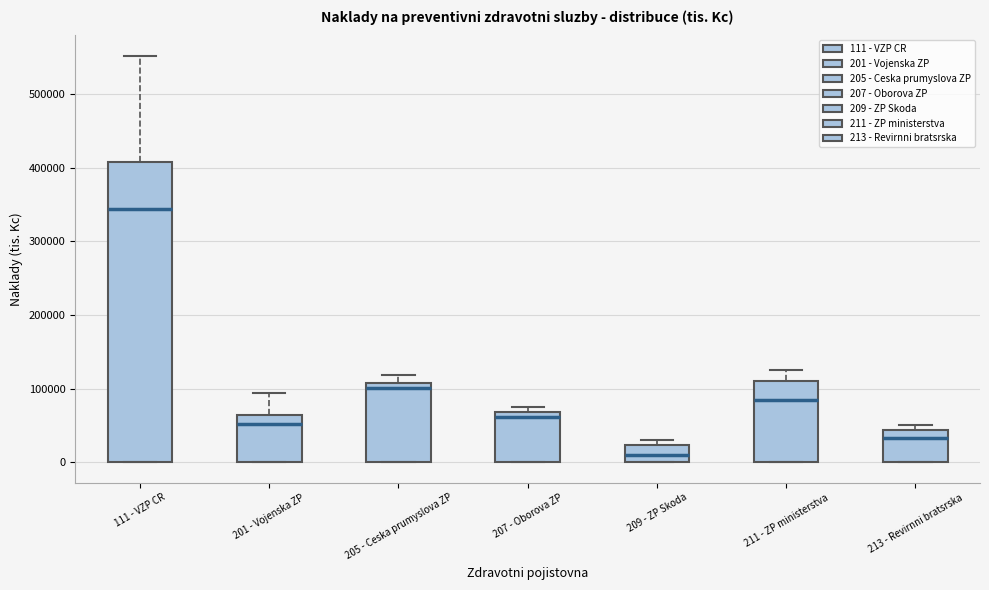

Which box is the tallest, from its lower edge to its upper edge?

111 - VZP CR